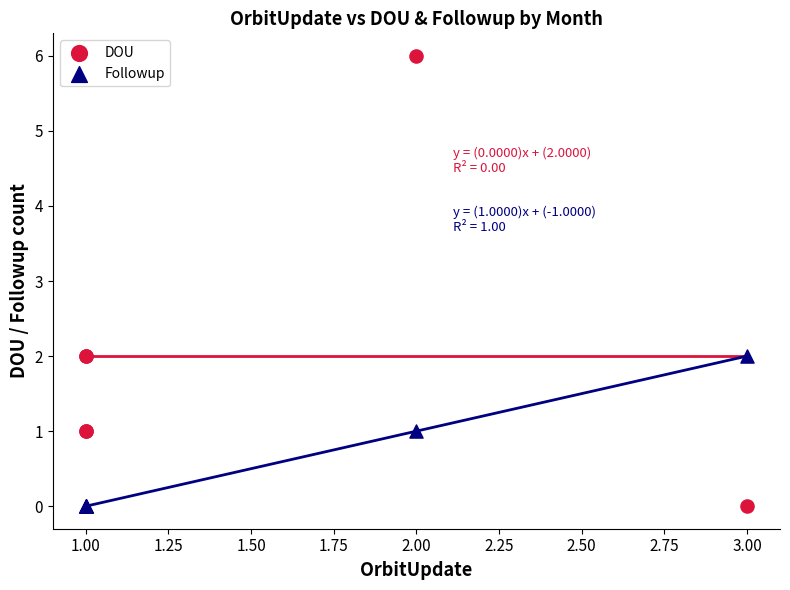

Which series contains the highest Y value?

DOU